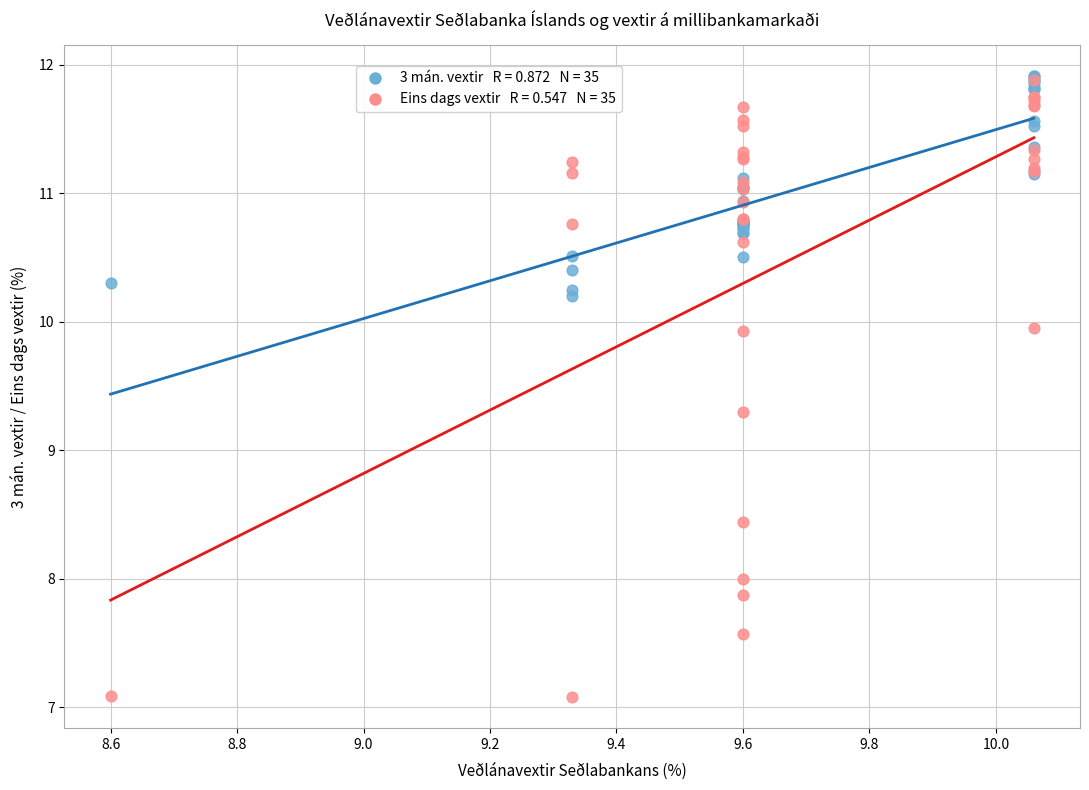

Across all series, what Y value is closest to 9?

9.3